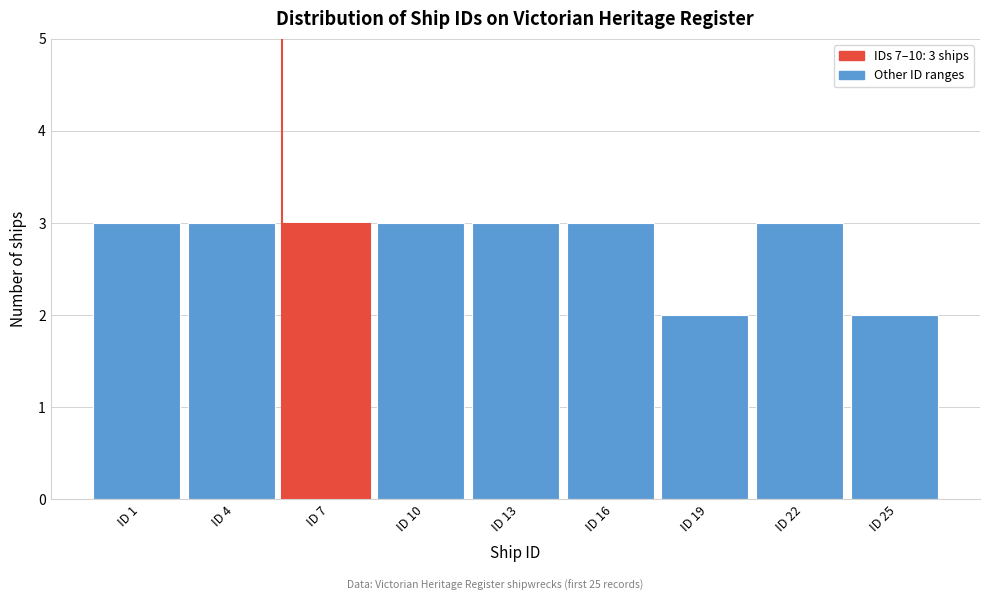

Reading left to right, extract all data points from this chart.

3	3	3	3	3	3	2	3	2